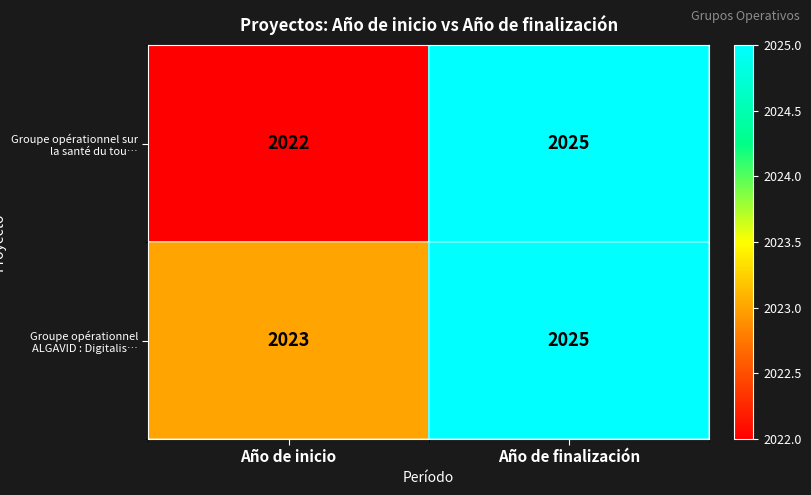

The value of Groupe opérationnel sur la santé du tou… at Año de inicio is 3396. True or false?

False